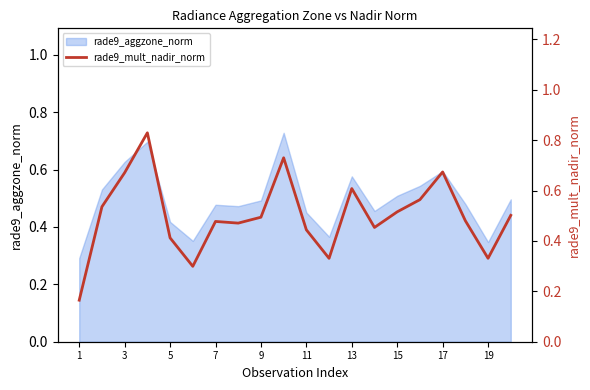

The value of rade9_aggzone_norm at 15 is 0.2. True or false?

False